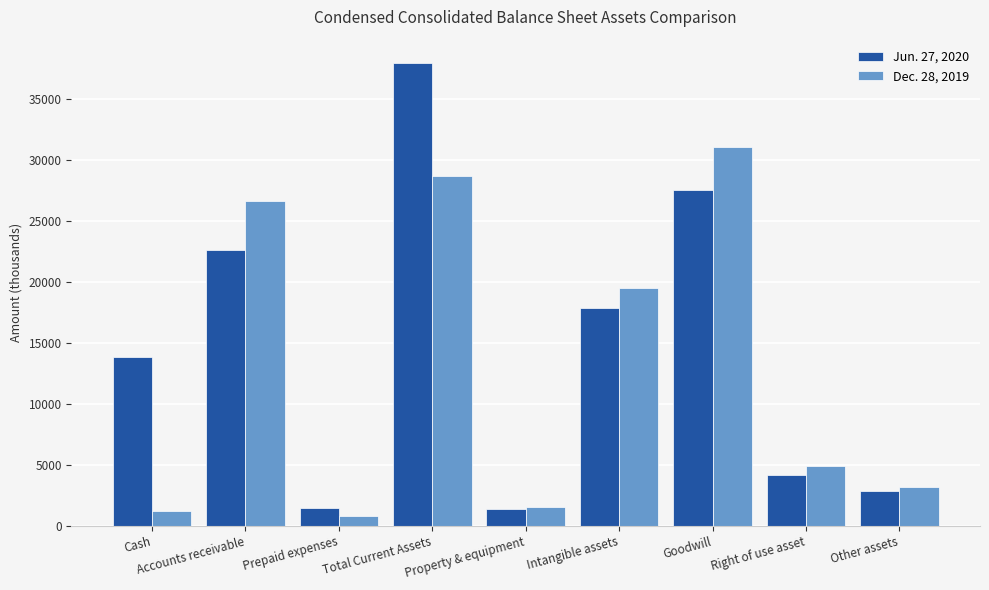

True or false: Jun. 27, 2020 has a value of 12259 at Intangible assets.

False